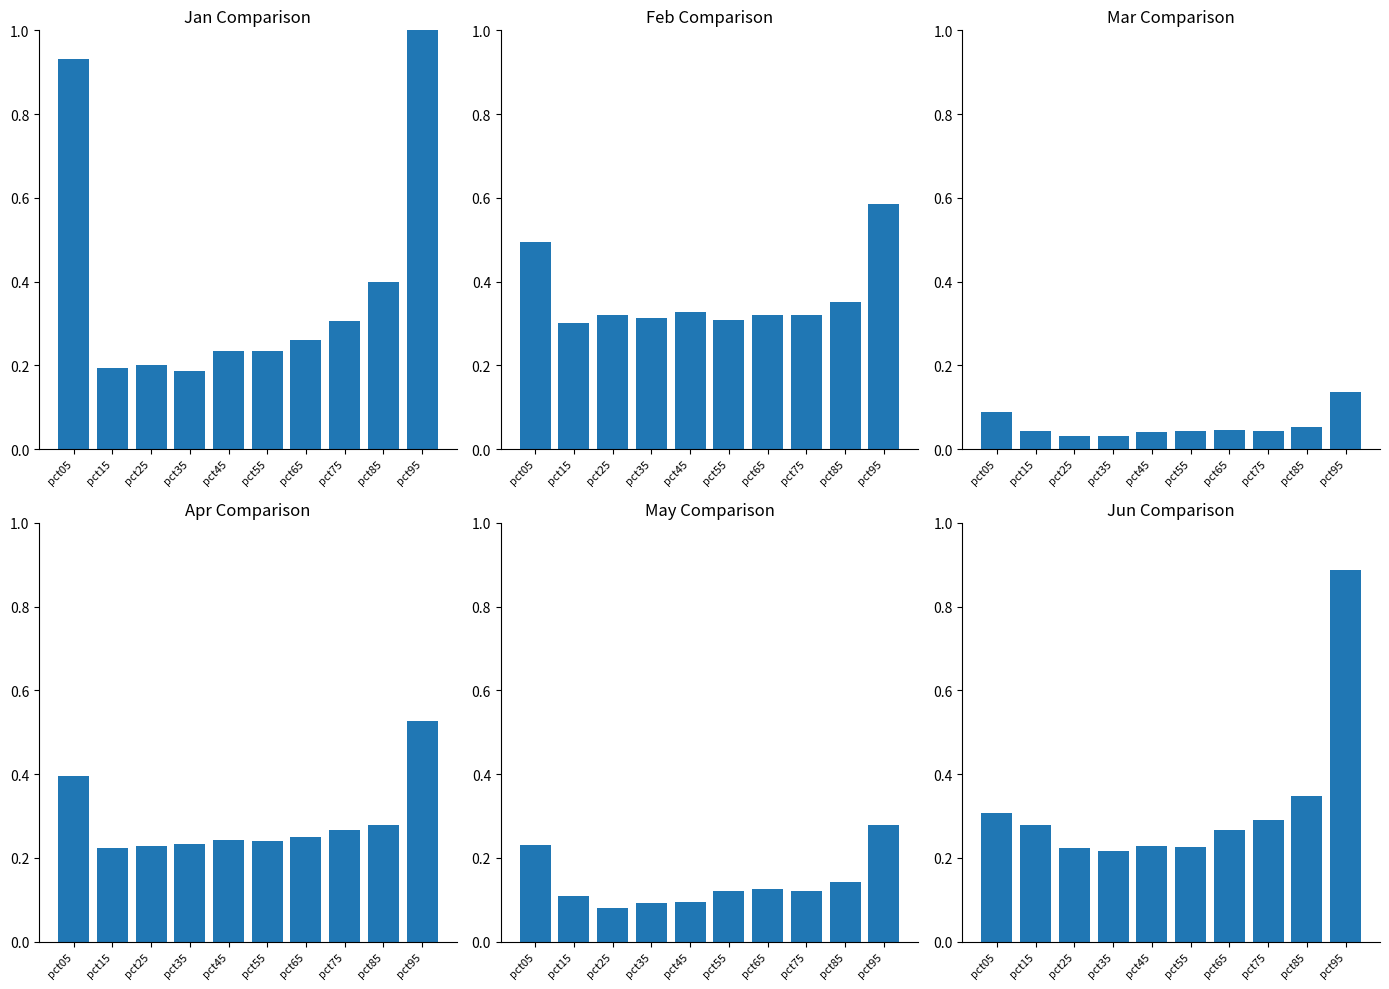

The Jun series shows 0.2 at pct45. True or false?

True